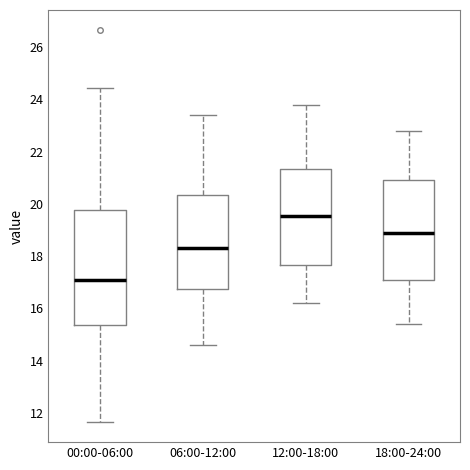

Which box's median line is the highest?

12:00-18:00